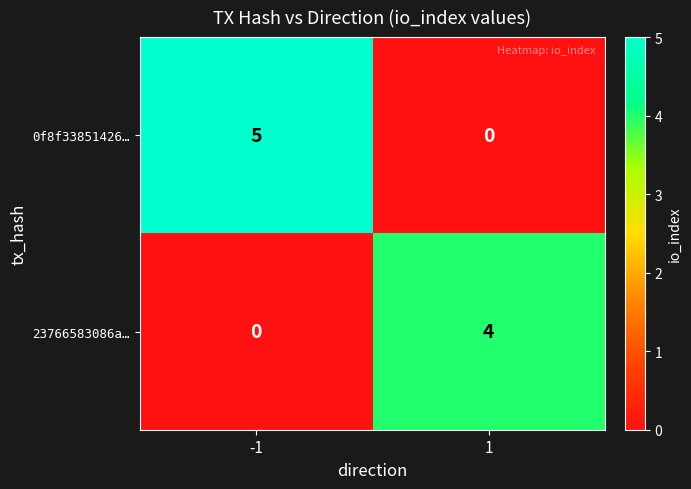

What is the sum of the 0f8f33851426… values at 1 and -1?

5